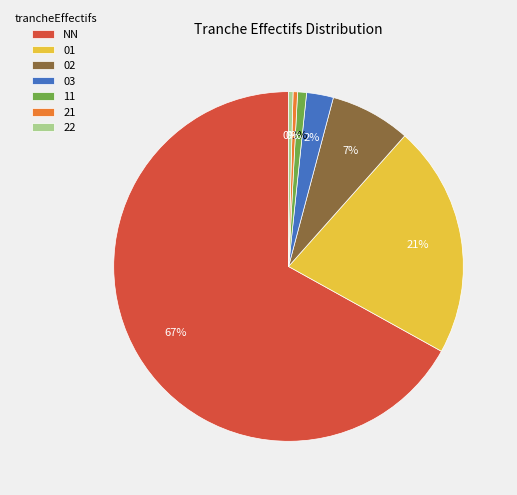

True or false: 02 accounts for 7% of the total.

True